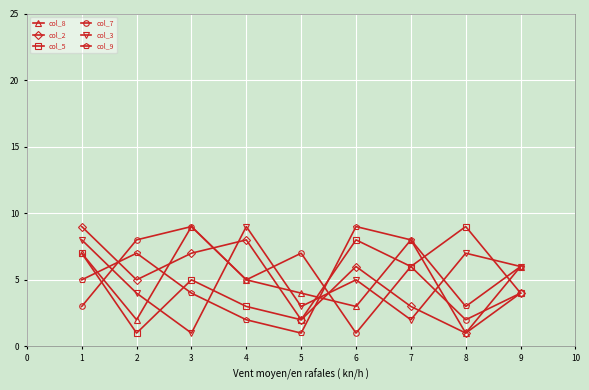

Where is col_9 nearest to the value 5?

1